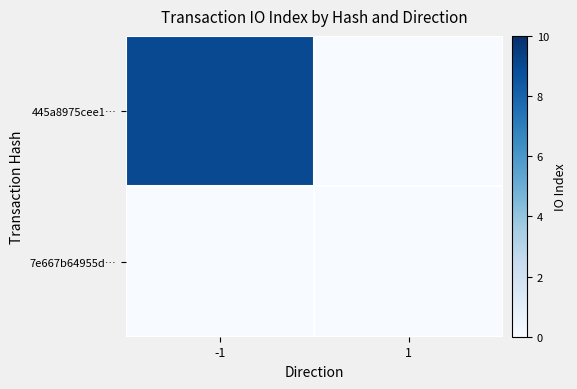

What is the difference between the highest and lowest values at -1?

9